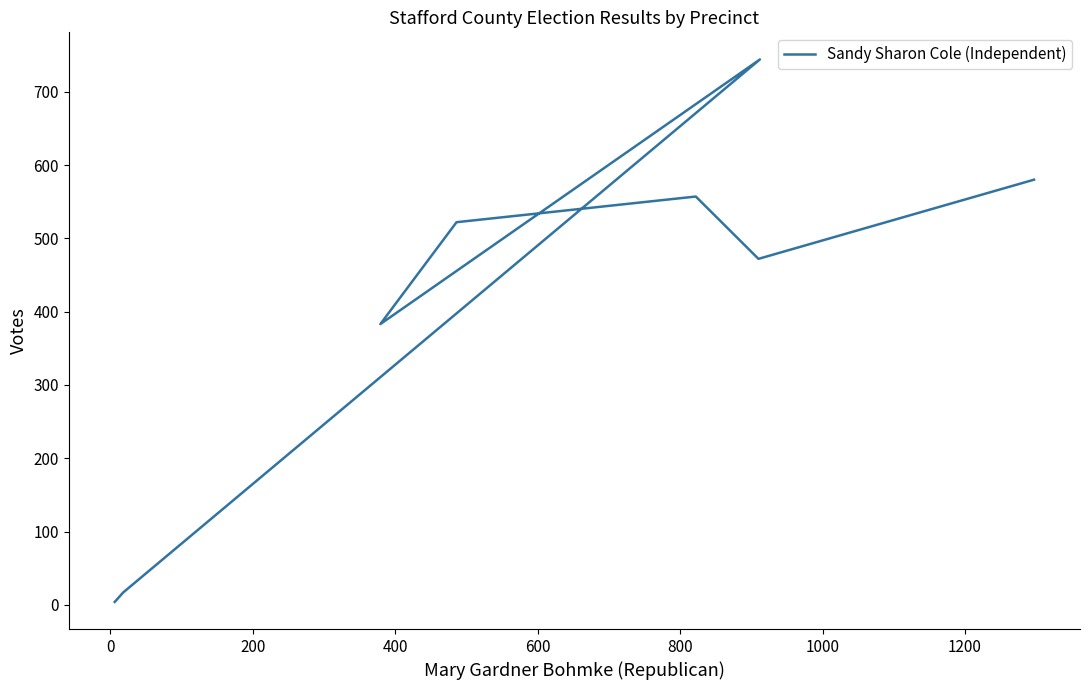

Is this an area chart (filled region under the line)?

No